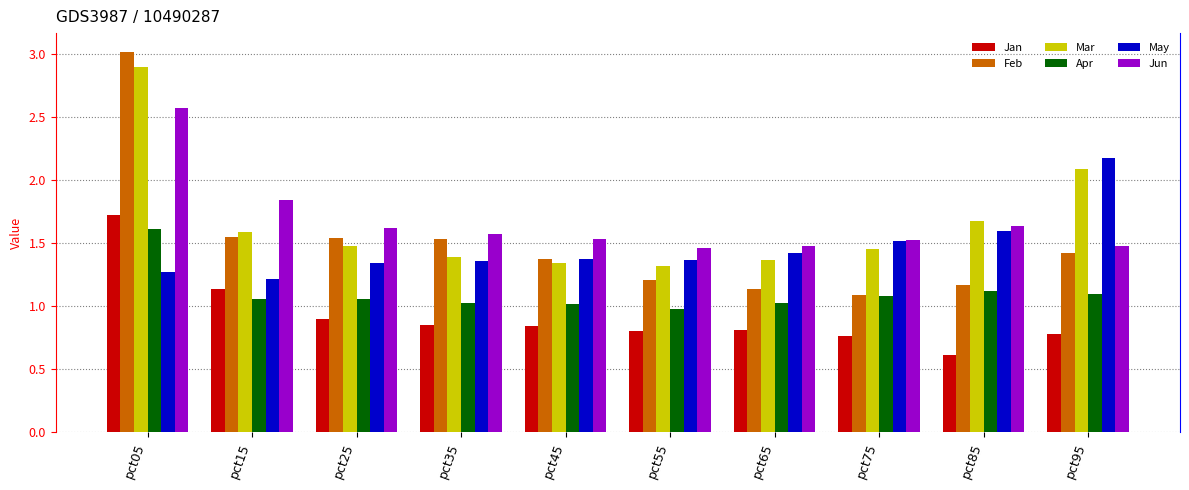

What is the spread (max minus min) of values at pct85?

1.1